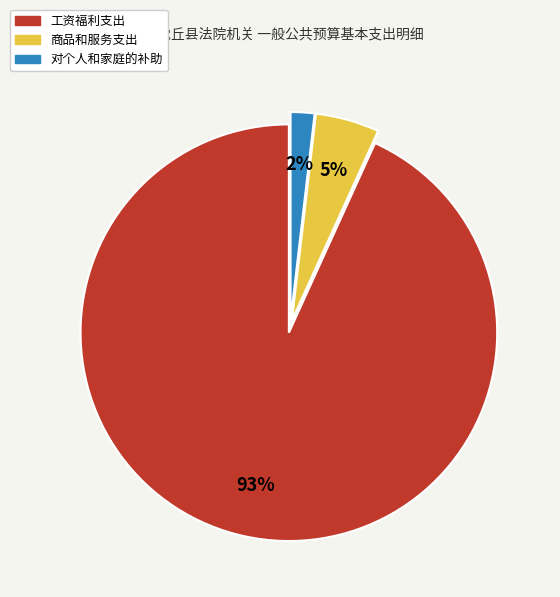

Combined, do 对个人和家庭的补助 and 商品和服务支出 account for over 50%?

No